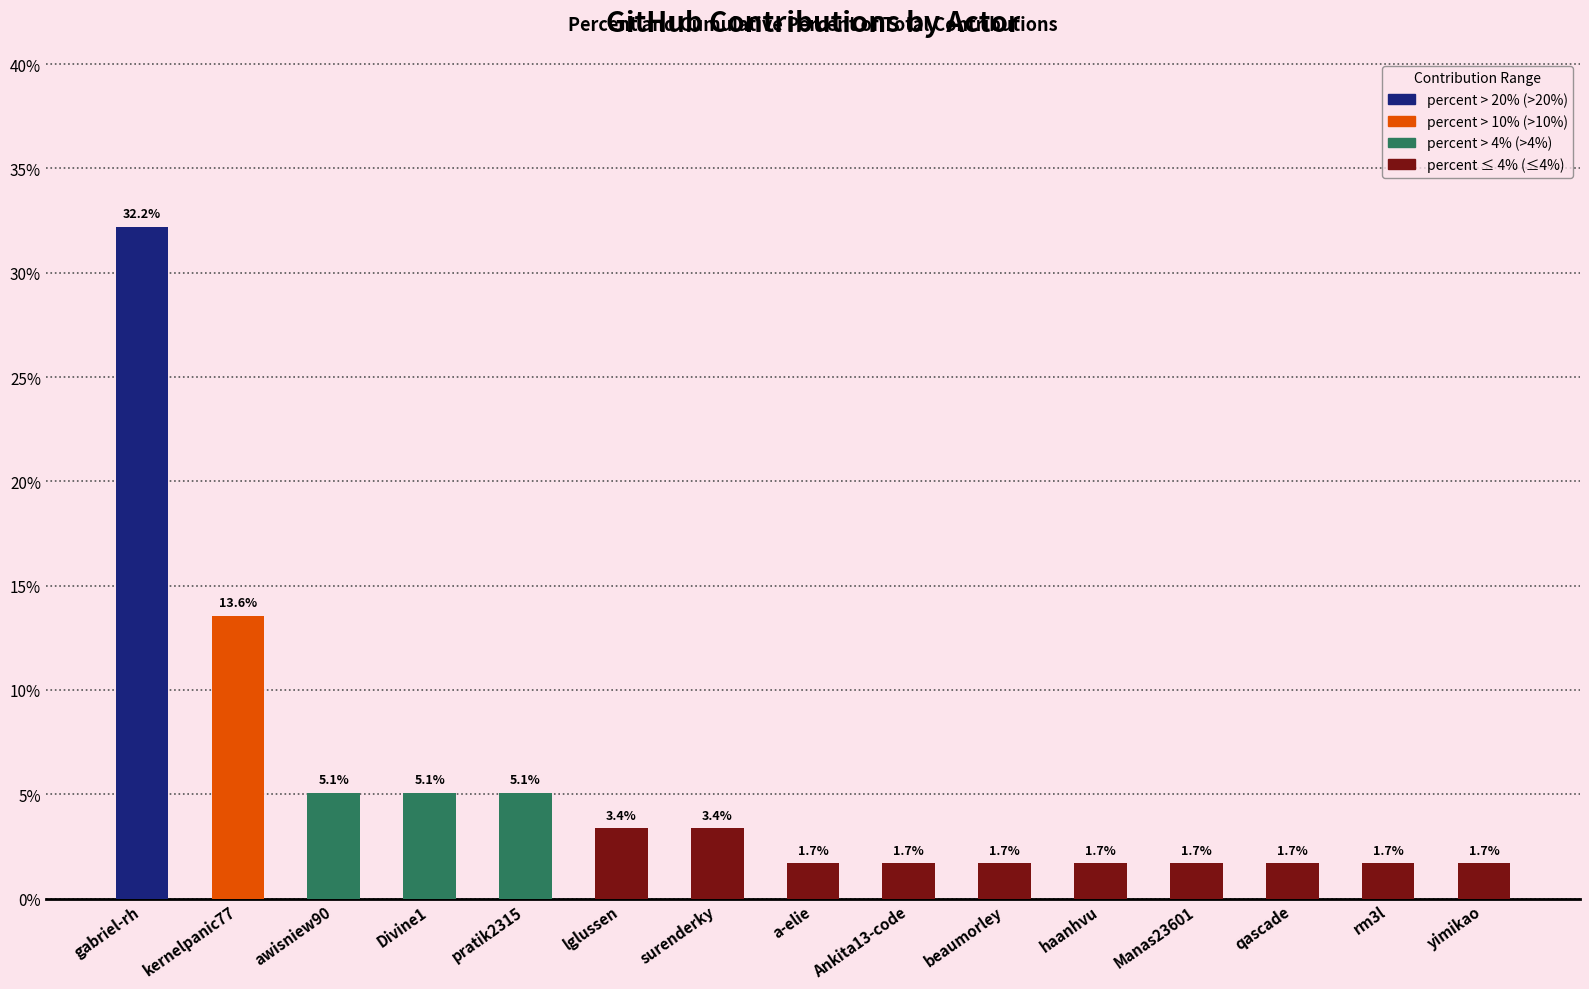

What is the label of the 14th bar from the left?

rm3l